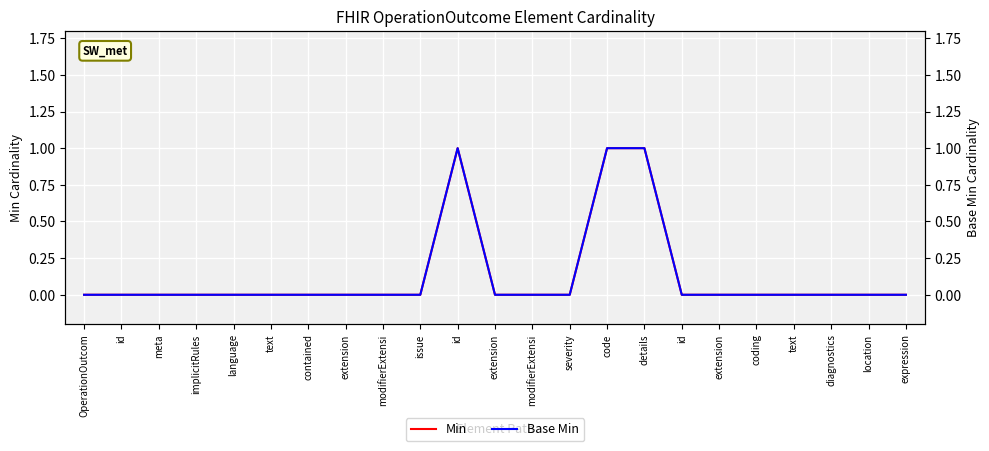

Reading left to right, extract all data points from this chart.

Min: 0	0	0	0	0	0	0	0	0	0	1	0	0	0	1	1	0	0	0	0	0	0	0
Base Min: 0	0	0	0	0	0	0	0	0	0	1	0	0	0	1	1	0	0	0	0	0	0	0